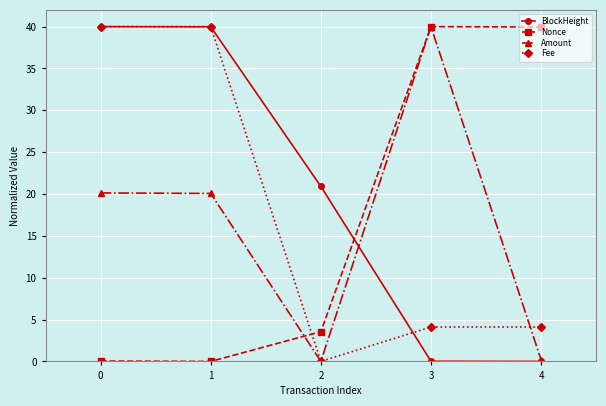

How many categories are shown in the chart?

5